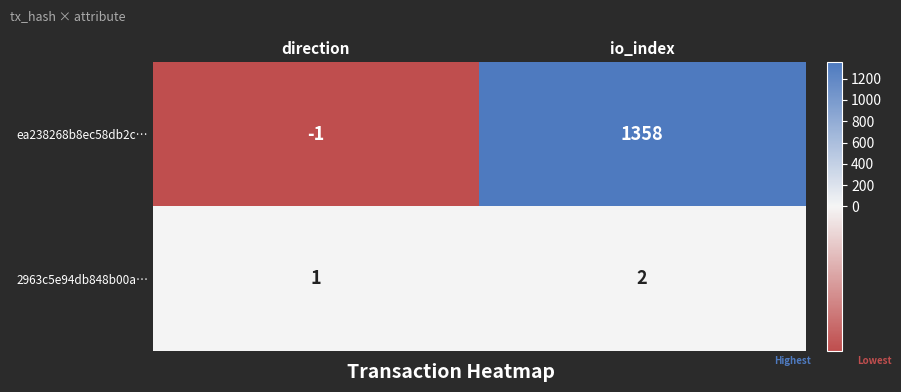

What is the total value across all series at io_index?

1360